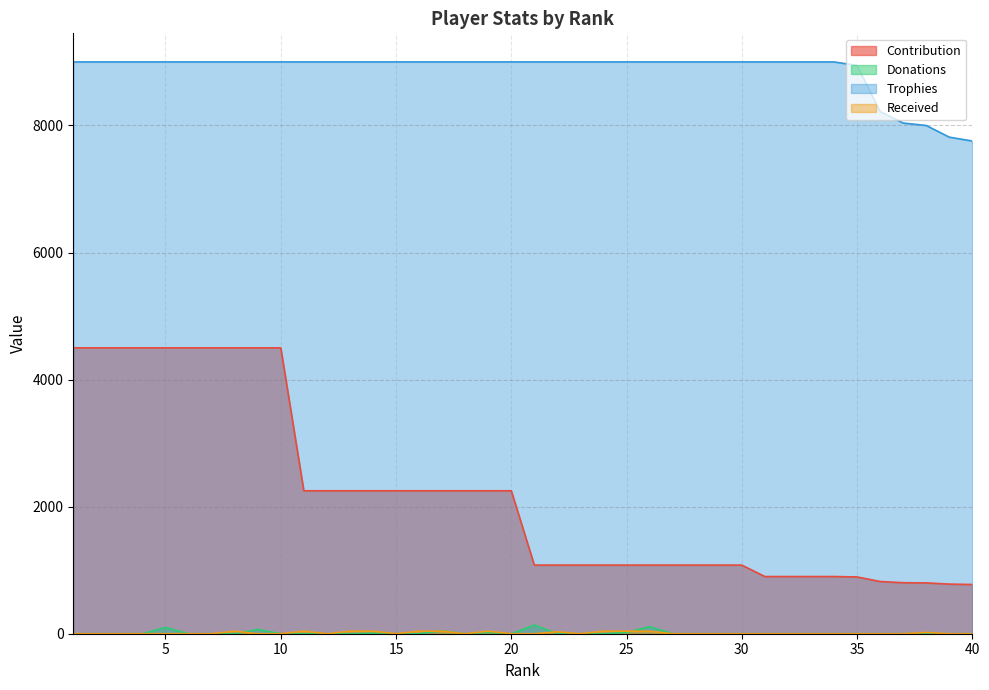

What is the value of the Donations point at the 9th from the left?

68